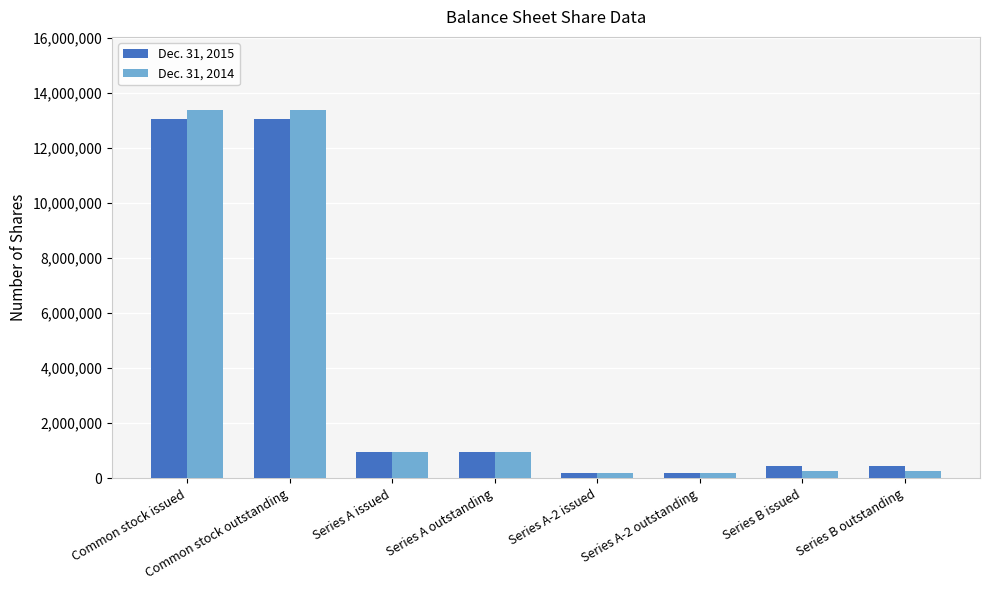

The Dec. 31, 2015 series shows 7069836 at Common stock issued. True or false?

False